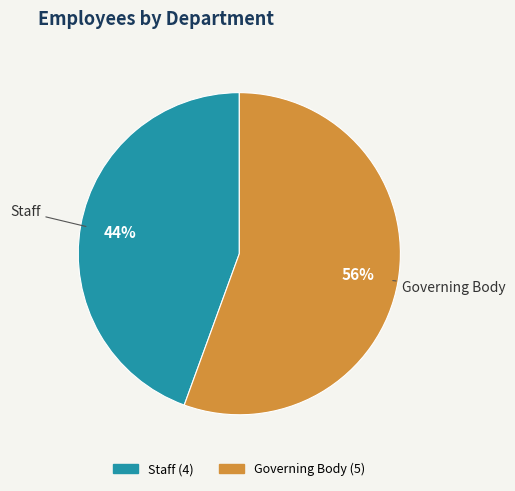

Do Staff and Governing Body together represent more than half of the pie?

Yes